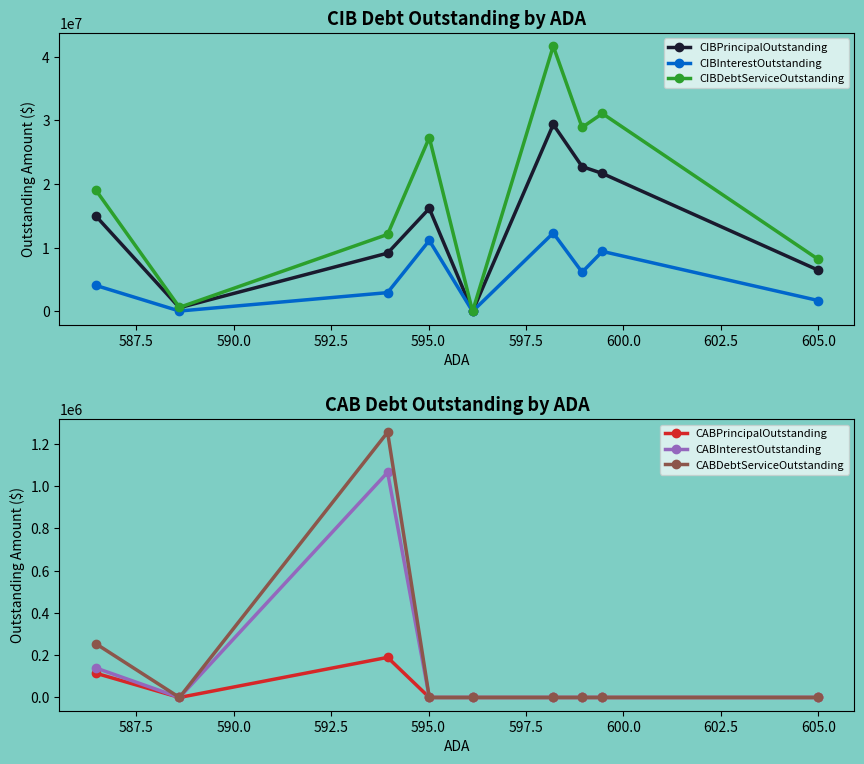

True or false: CIBInterestOutstanding has more than 2 interior local peaks.

True